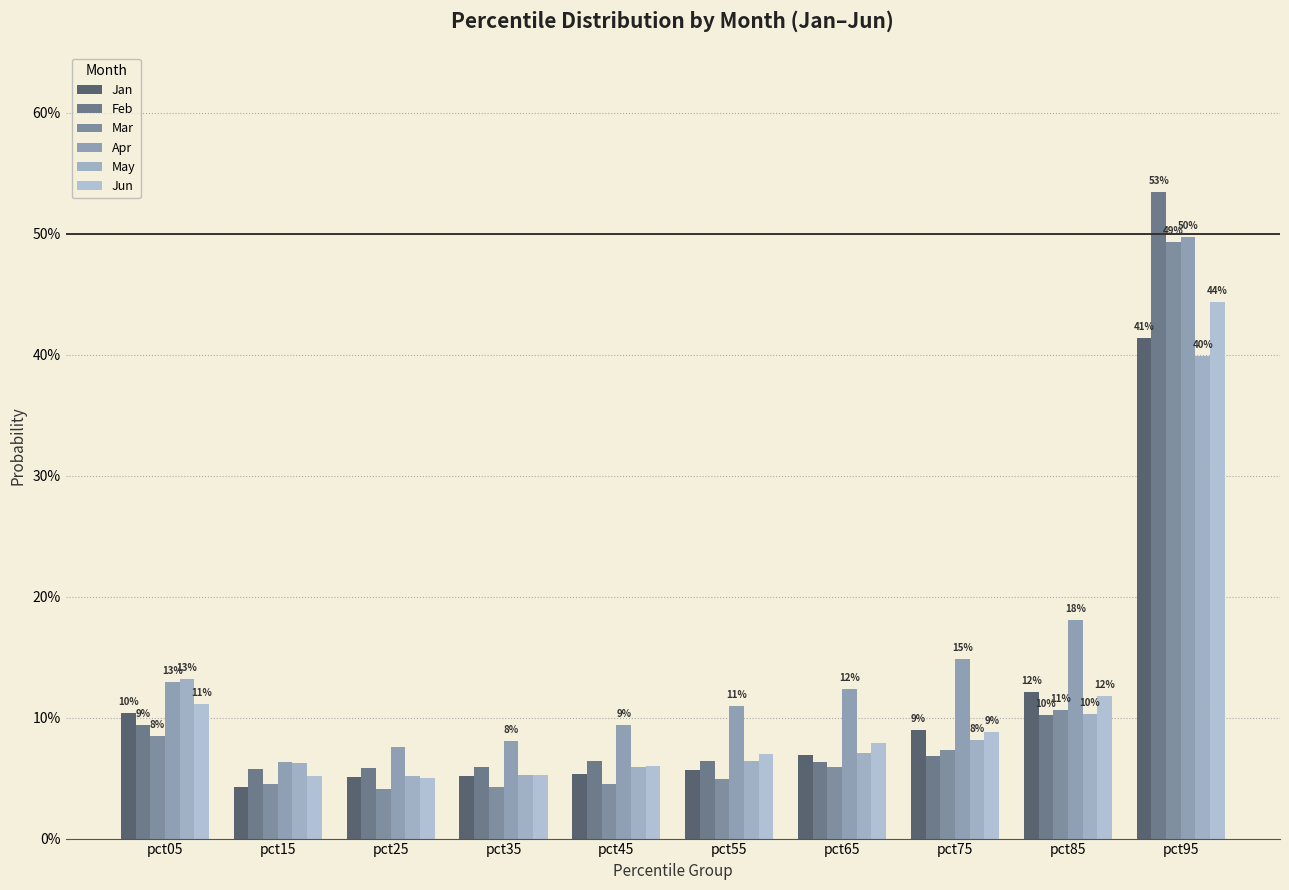

Does the chart contain stacked bars?

No